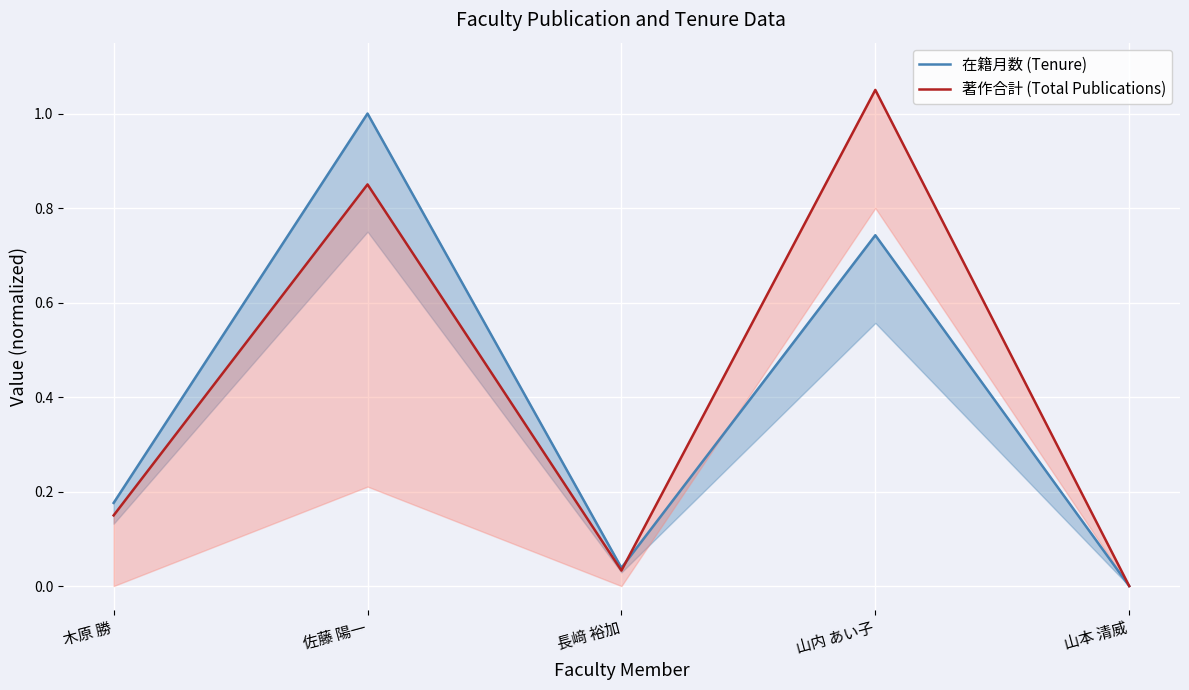

Is it true that 在籍月数 (Tenure) equals 0.2 at 木原 勝?

True